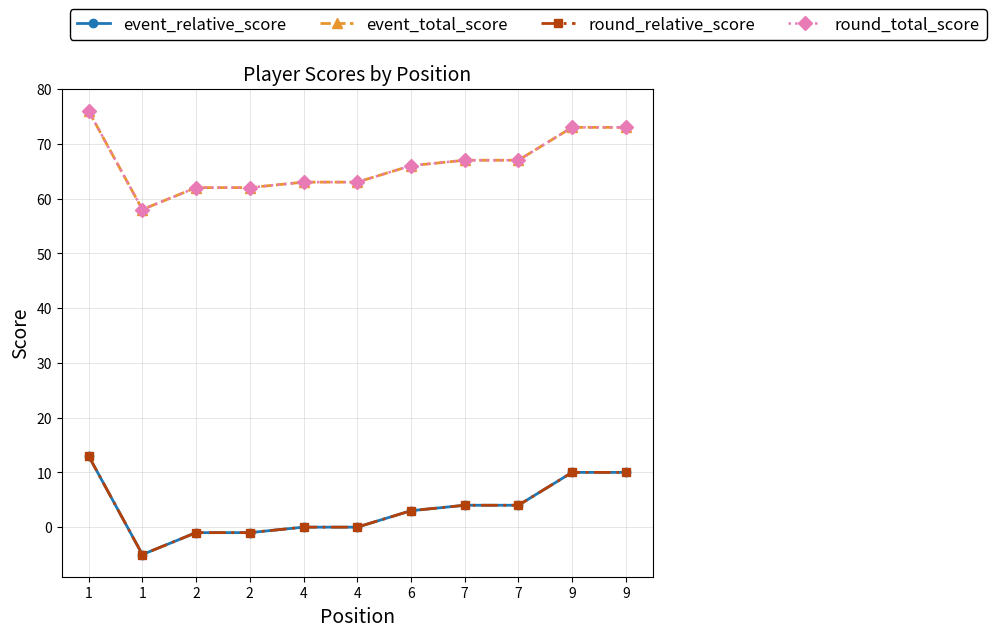

What is the value of the event_total_score point at the 5th from the left?

63